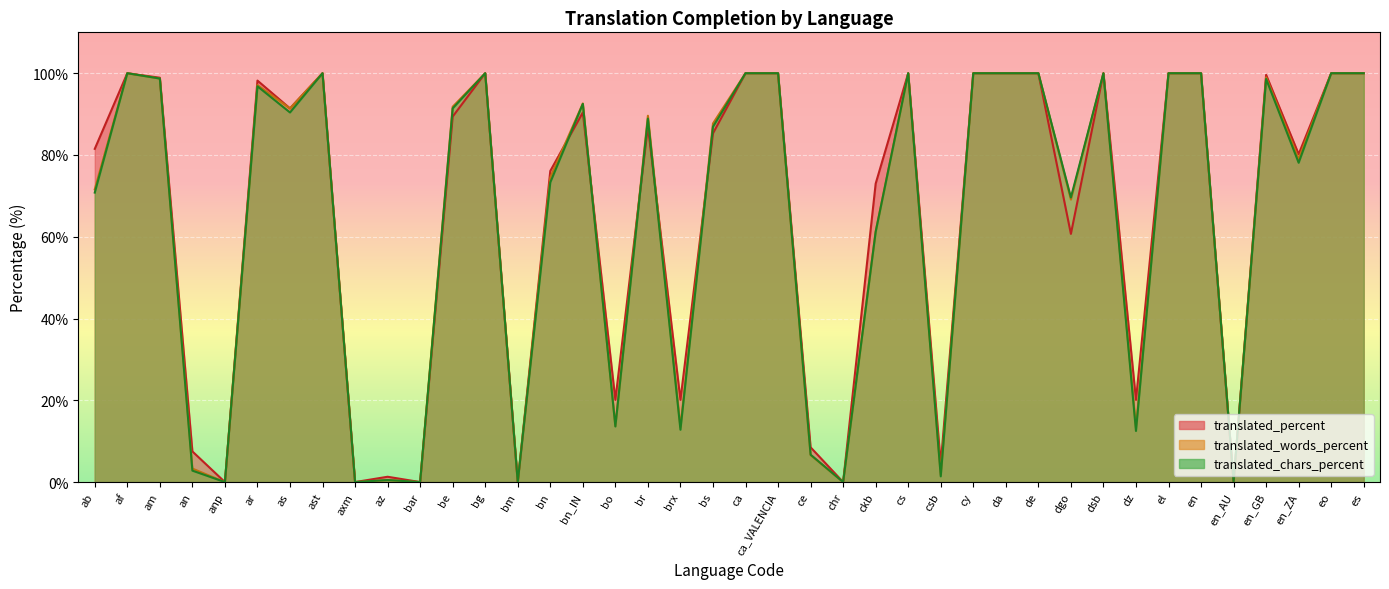

What are all the series names shown in the legend?

translated_percent, translated_words_percent, translated_chars_percent